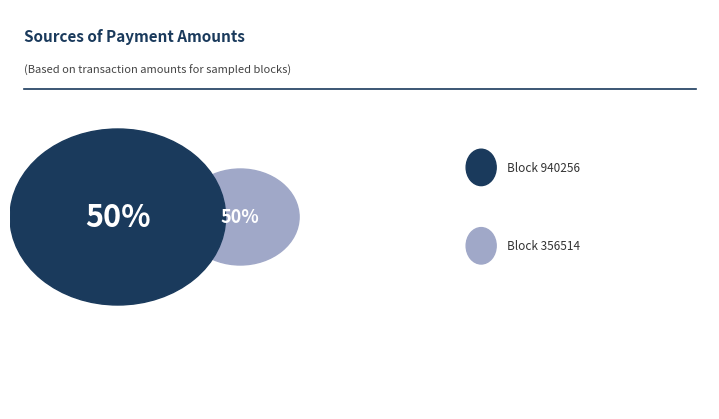

To the nearest percent, what is the combined percentage of 356514 and 940256?

100%